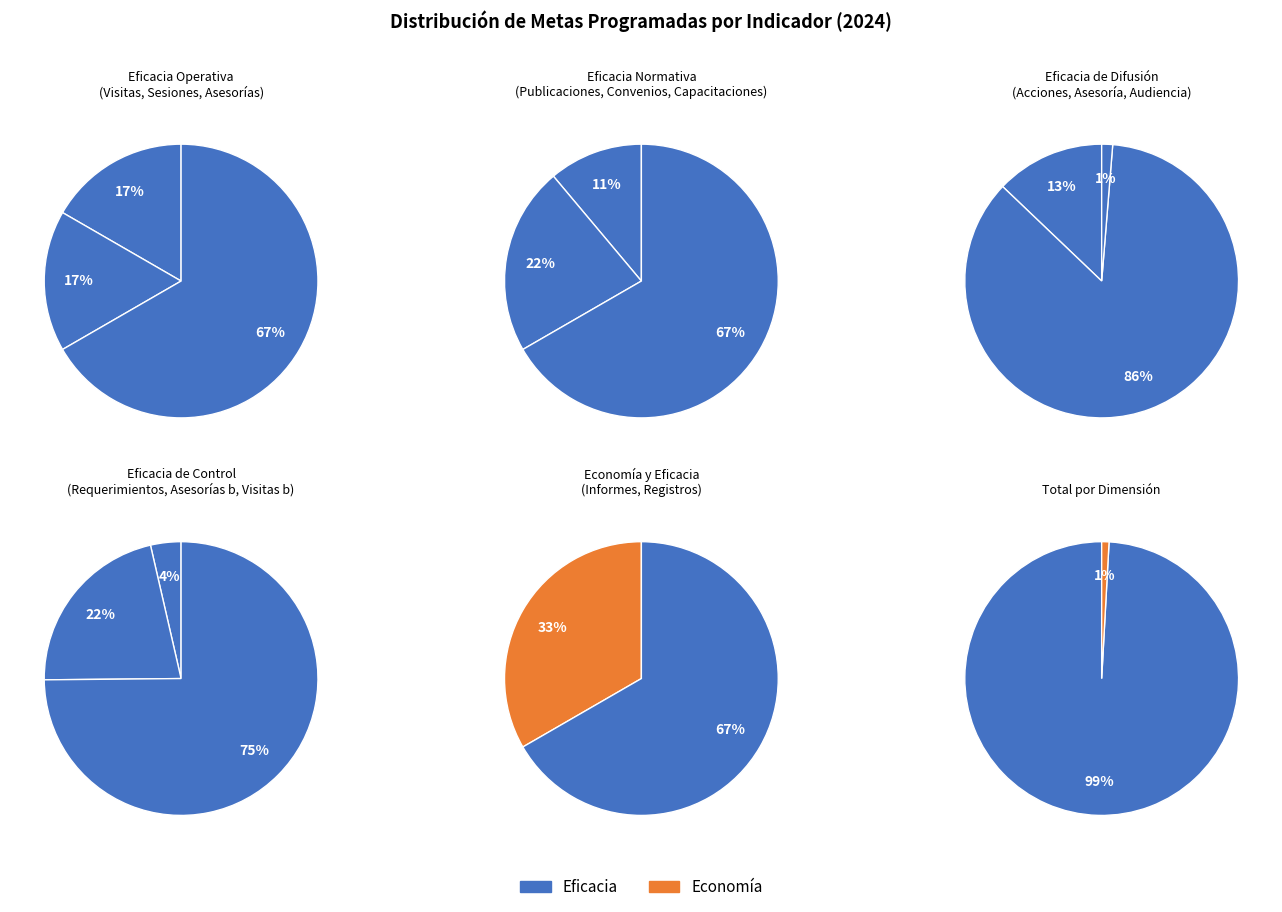

Rank the categories by value from lowest to highest.

Publicaciónes, Convenios, Visitas, Sesión, Capacitaciones, Audiencia, Requerimientos, Informes, Registros, Asesorías, Asesorías_b, Acciones, Visitas_b, Asesoría